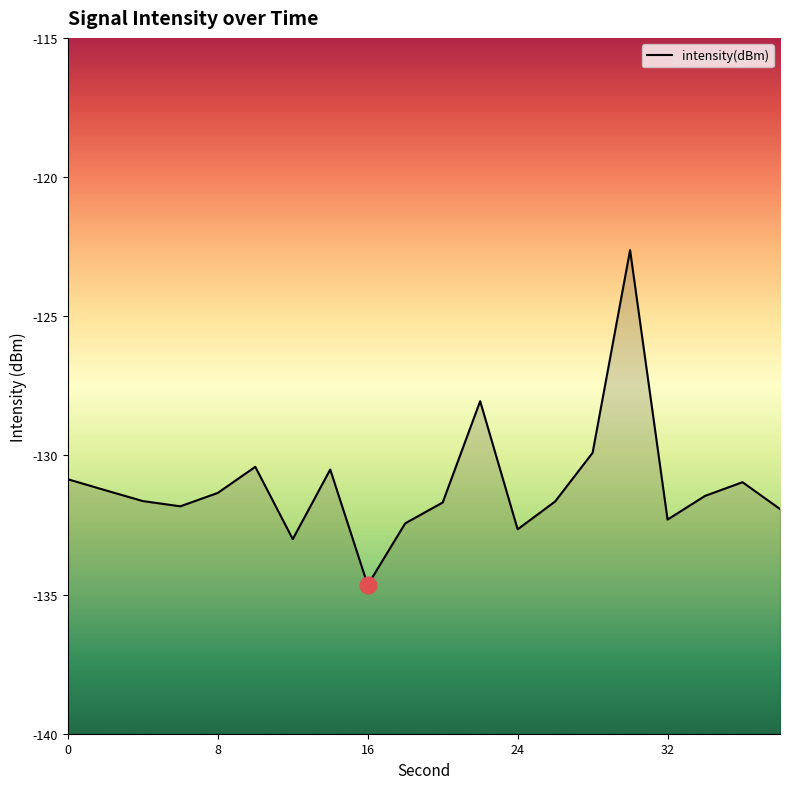

The chart shows a value of -26.7 at 30. True or false?

False